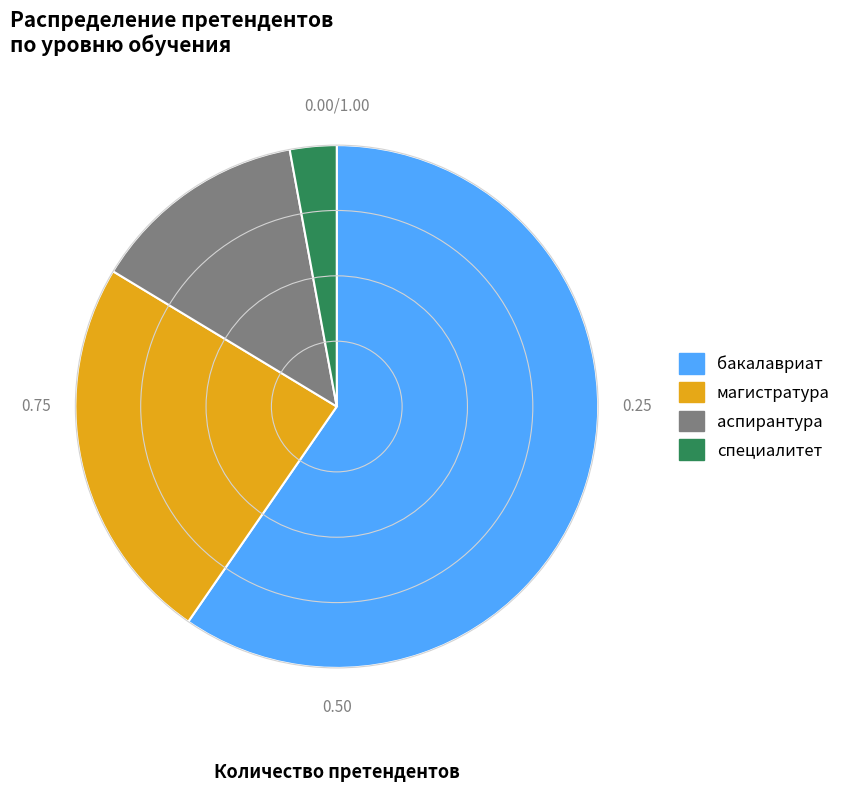

Rank the categories by value from highest to lowest.

бакалавриат, магистратура, аспирантура, специалитет